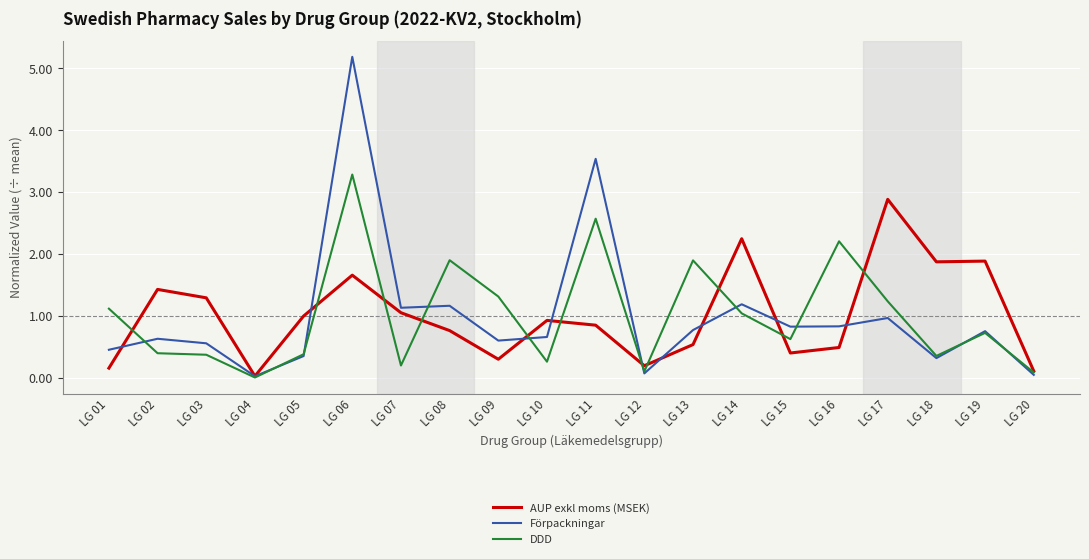

At which category is the sum across all series the highest?

LG 06